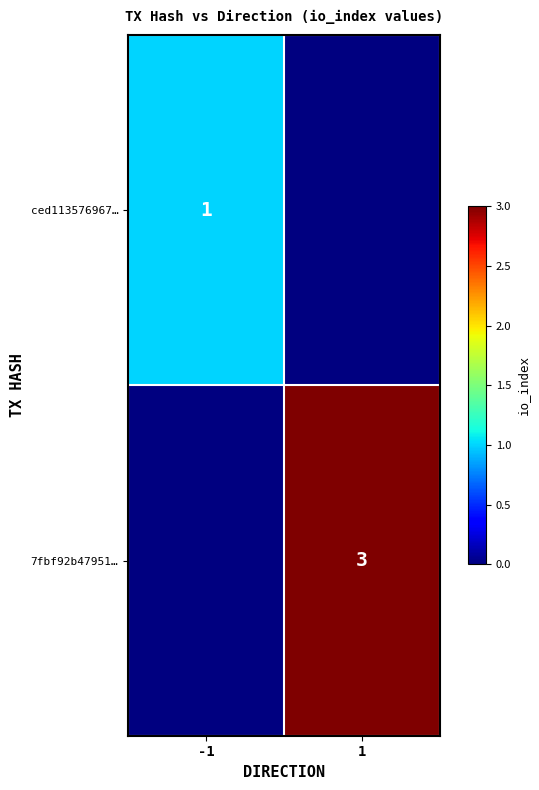

Is it true that 7fbf92b47951… equals 3 at 1?

True